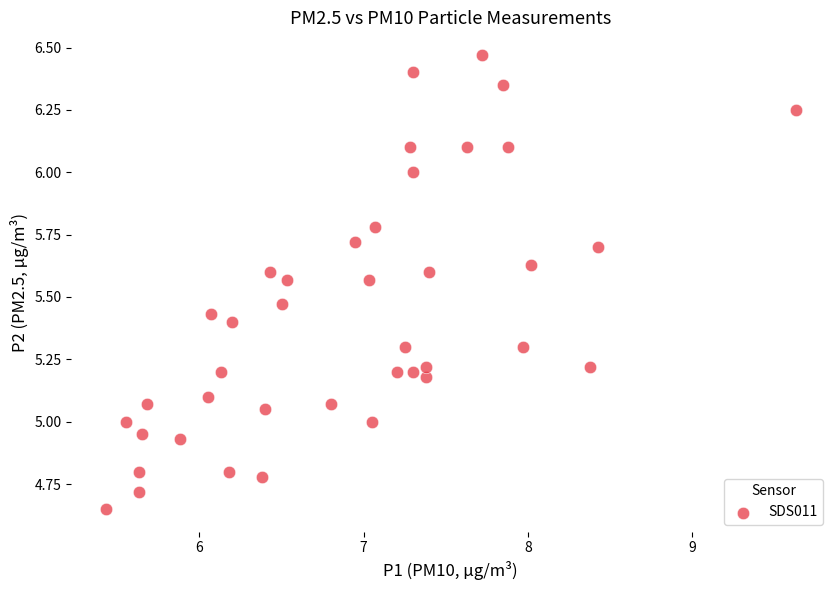

What is the range of X values (max minus min)?

4.2